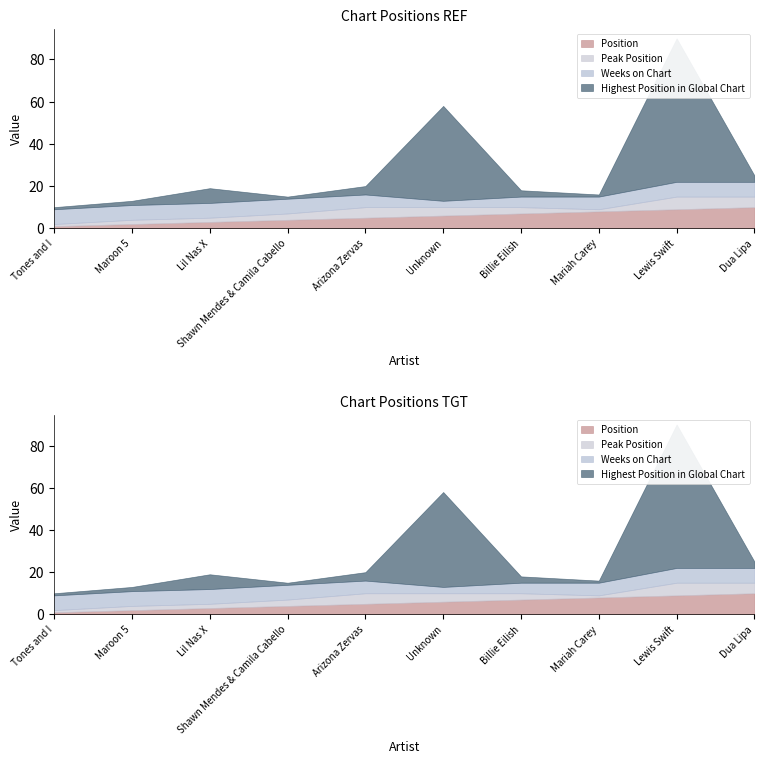

At Tones and I, list the series in order from smallest to largest.

Position, Peak Position, Highest Position in Global Chart, Weeks on Chart